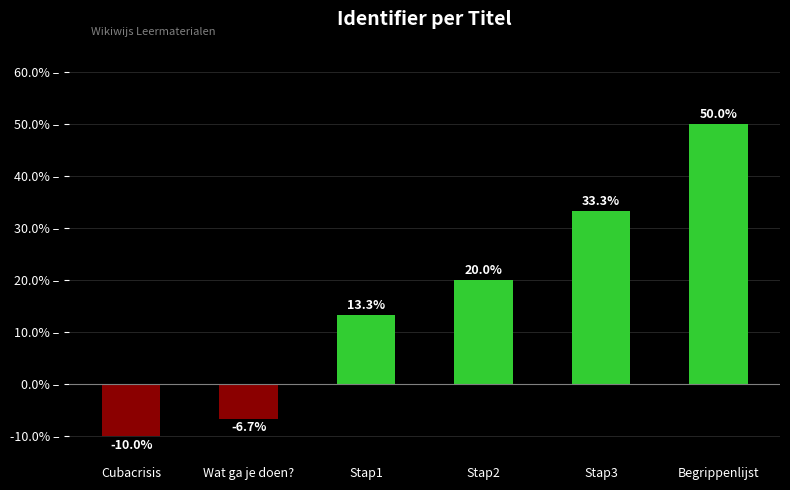

What is the value of the 2nd bar from the left?

-6.7